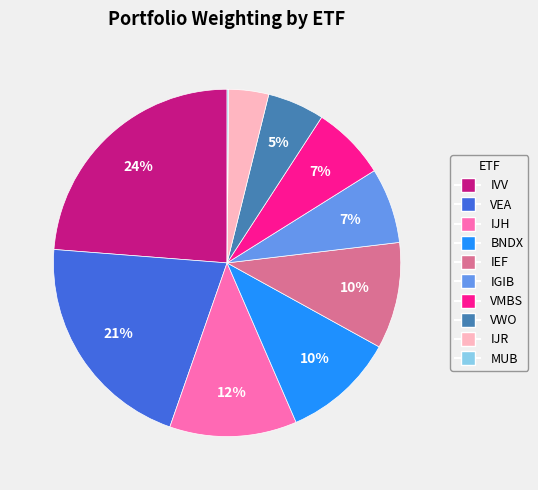

Is it true that IGIB is 7% of the pie?

True